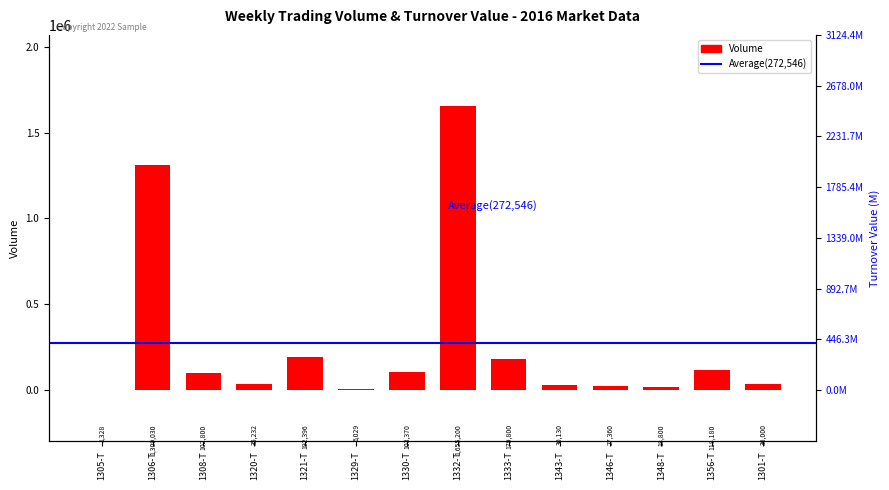

At which label is the value closest to 828264?

1306-T